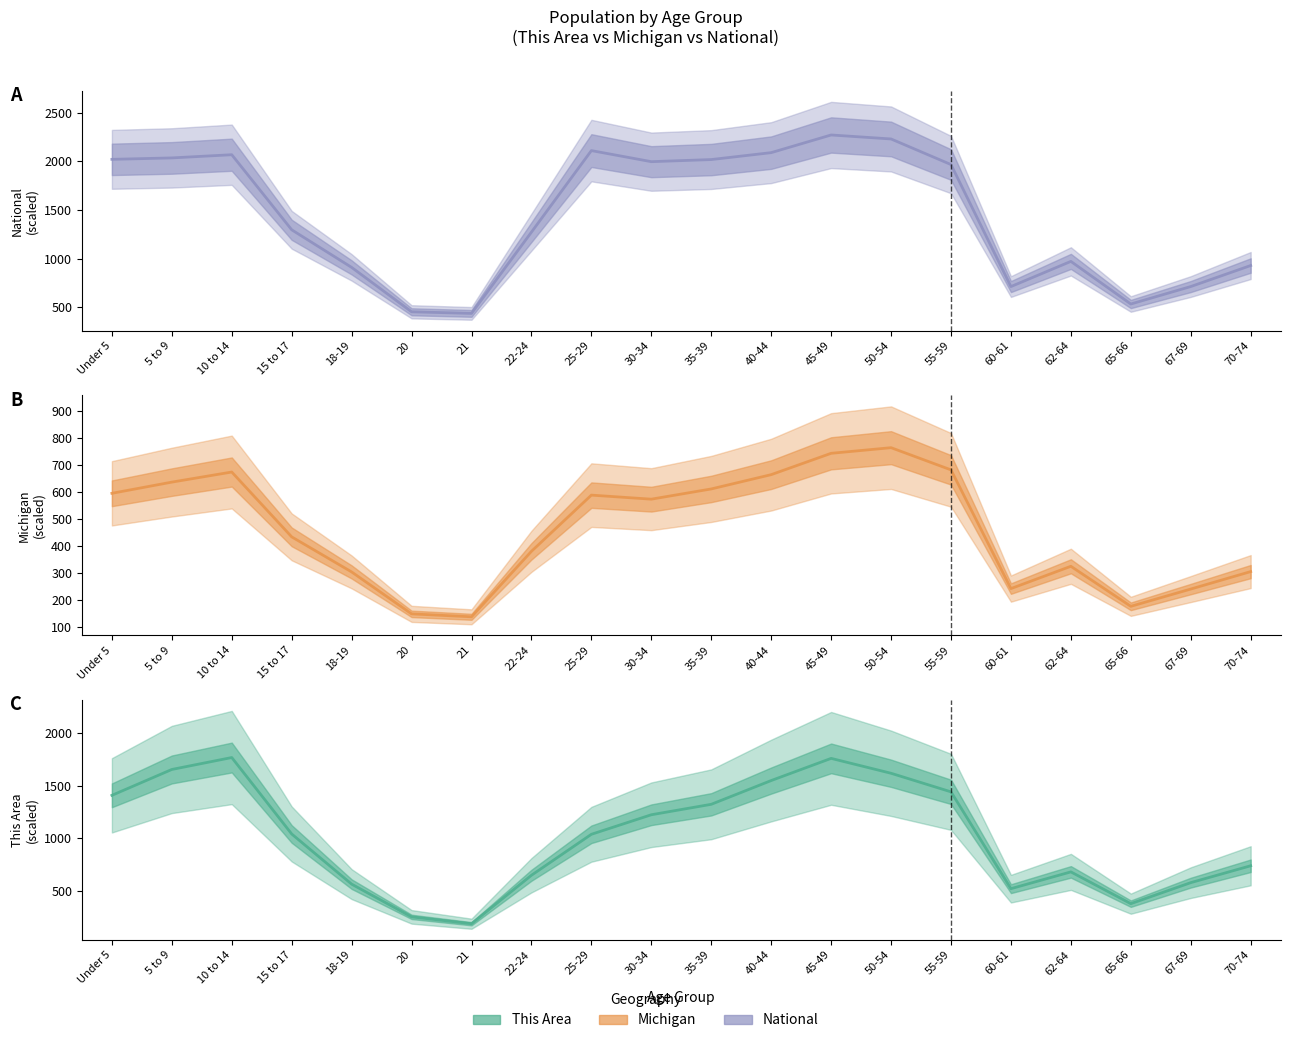

Reading right to left, what are all the values shown in this chart?

National (mid): 70-74=927.8	67-69=711.5	65-66=532.0	62-64=970.4	60-61=711.4	55-59=1966.5	50-54=2229.8	45-49=2270.9	40-44=2089.1	35-39=2018.0	30-34=1996.2	25-29=2110.2	22-24=1271.3	21=435.4	20=451.9	18-19=908.6	15 to 17=1295.4	10 to 14=2067.7	5 to 9=2034.9	Under 5=2020.1
Michigan (mid): 70-74=306.1	67-69=241.3	65-66=177.3	62-64=325.7	60-61=243.1	55-59=683.2	50-54=765.5	45-49=744.6	40-44=665.5	35-39=612.5	30-34=574.6	25-29=589.6	22-24=381.2	21=138.5	20=149.3	18-19=304.8	15 to 17=434.8	10 to 14=675.2	5 to 9=637.8	Under 5=596.3
This Area (mid): 70-74=741.0	67-69=581.0	65-66=382.0	62-64=683.0	60-61=524.0	55-59=1441.0	50-54=1617.0	45-49=1758.0	40-44=1548.0	35-39=1323.0	30-34=1224.0	25-29=1039.0	22-24=651.0	21=192.0	20=257.0	18-19=567.0	15 to 17=1042.0	10 to 14=1766.0	5 to 9=1653.0	Under 5=1408.0